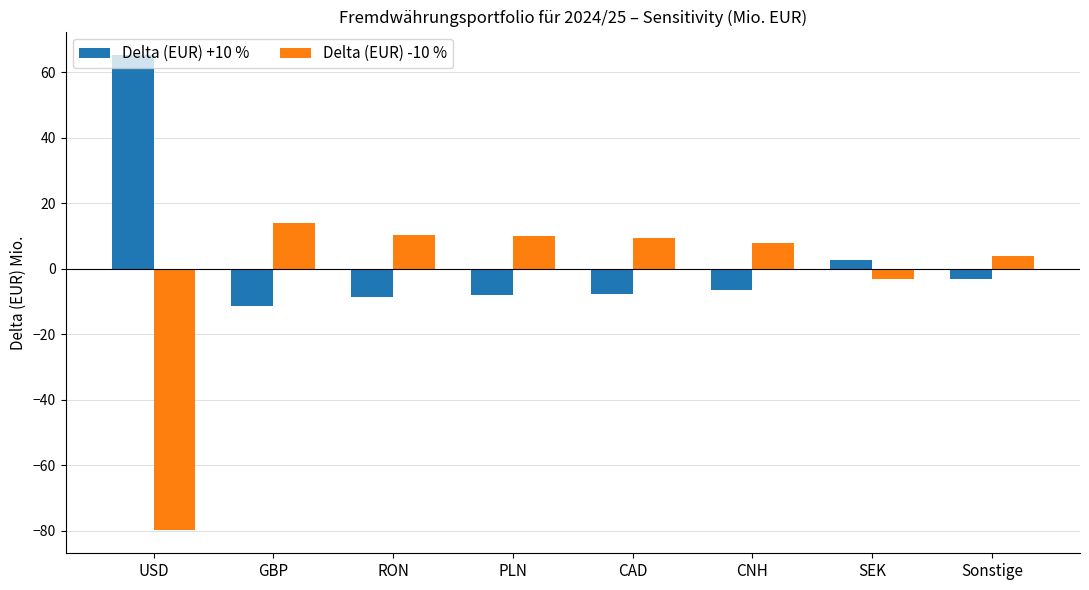

At CAD, list the series in order from largest to smallest.

Delta (EUR) -10 %, Delta (EUR) +10 %